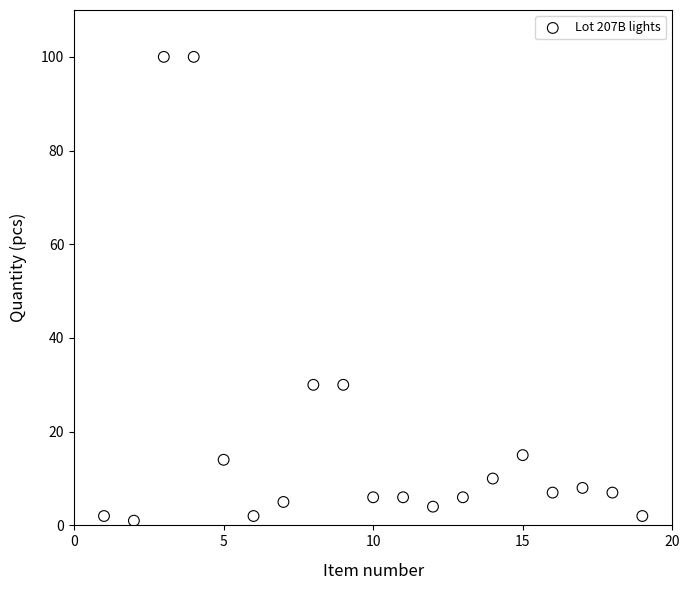

What is the range of Y values (max minus min)?

99